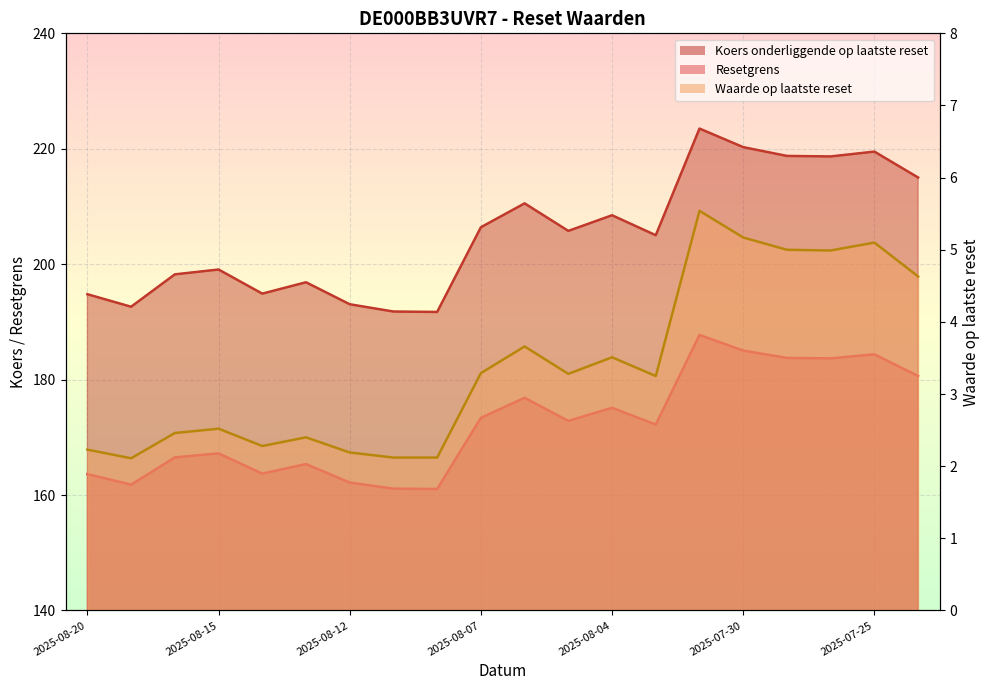

Which series has the widest spread of values?

Koers onderliggende op laatste reset